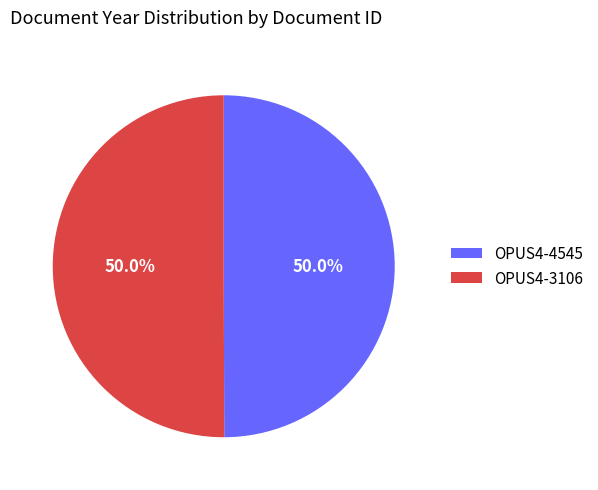

Is the sum of OPUS4-4545 and OPUS4-3106 greater than half?

Yes